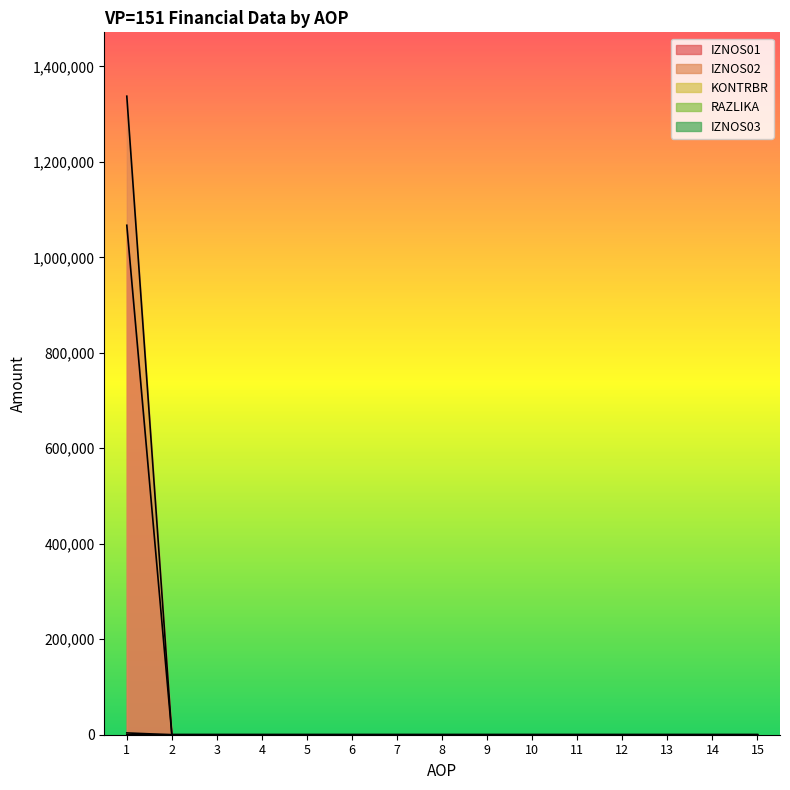

Count the RAZLIKA values in the range 0 to 1.

15